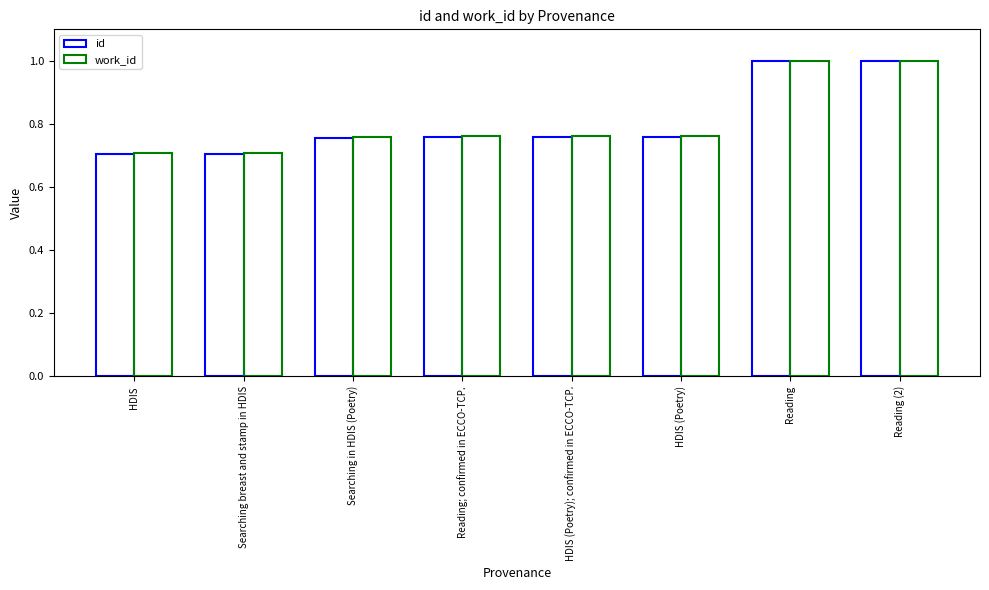

The work_id series shows 1.5 at Reading. True or false?

False